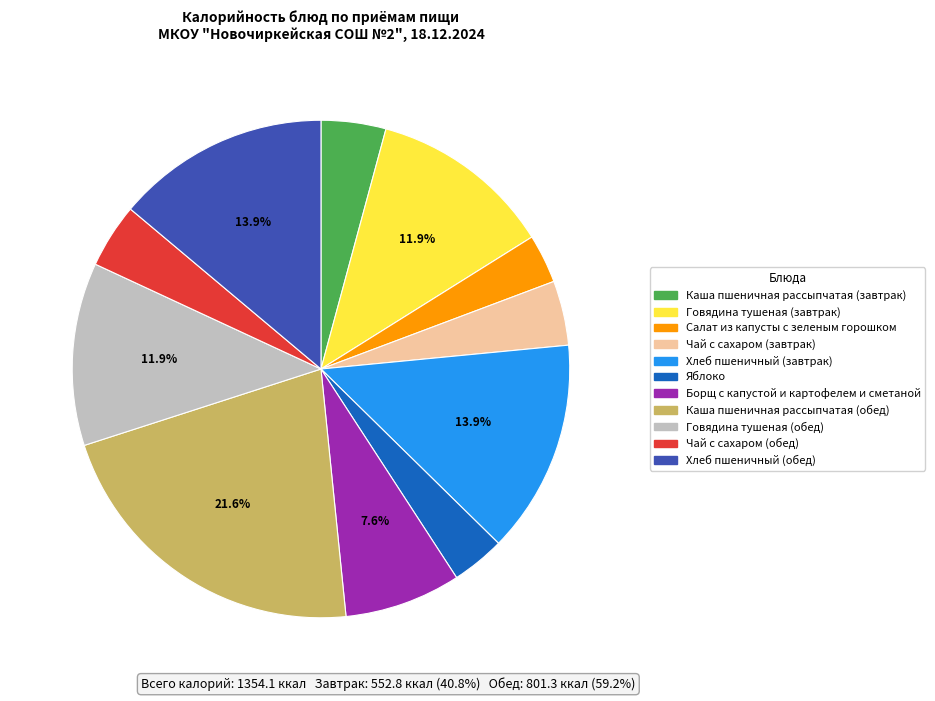

Does Каша пшеничная рассыпчатая (обед) represent more than half of the total?

No